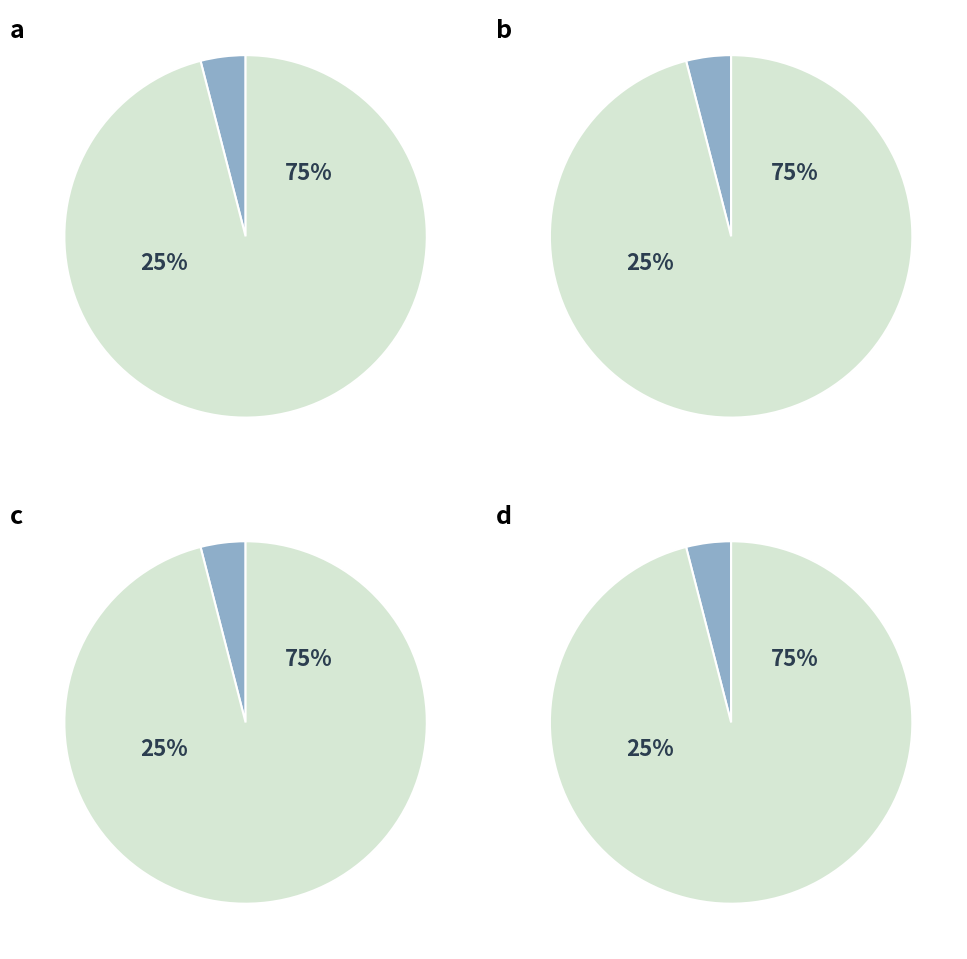

To the nearest percent, what is the difference between the 選手・指導者・保護者 and 番号 slice percentages?

92%